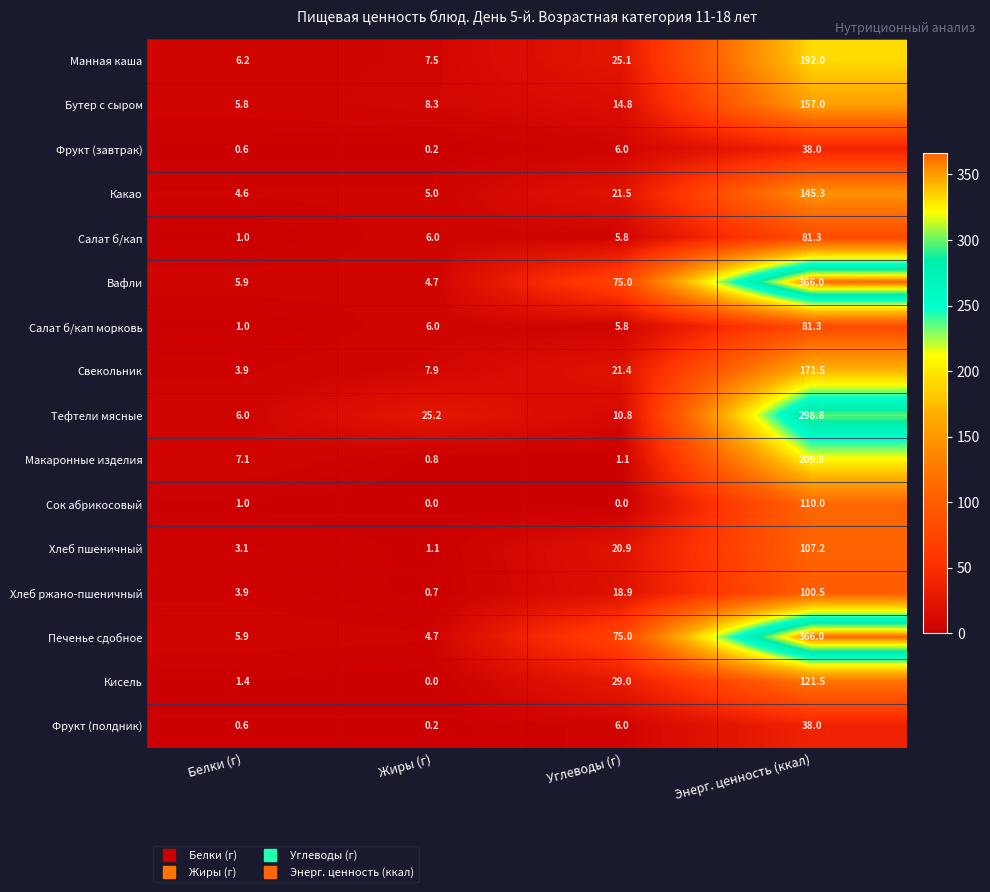

The value of Хлеб ржано-пшеничный at Белки (г) is 1.2. True or false?

False